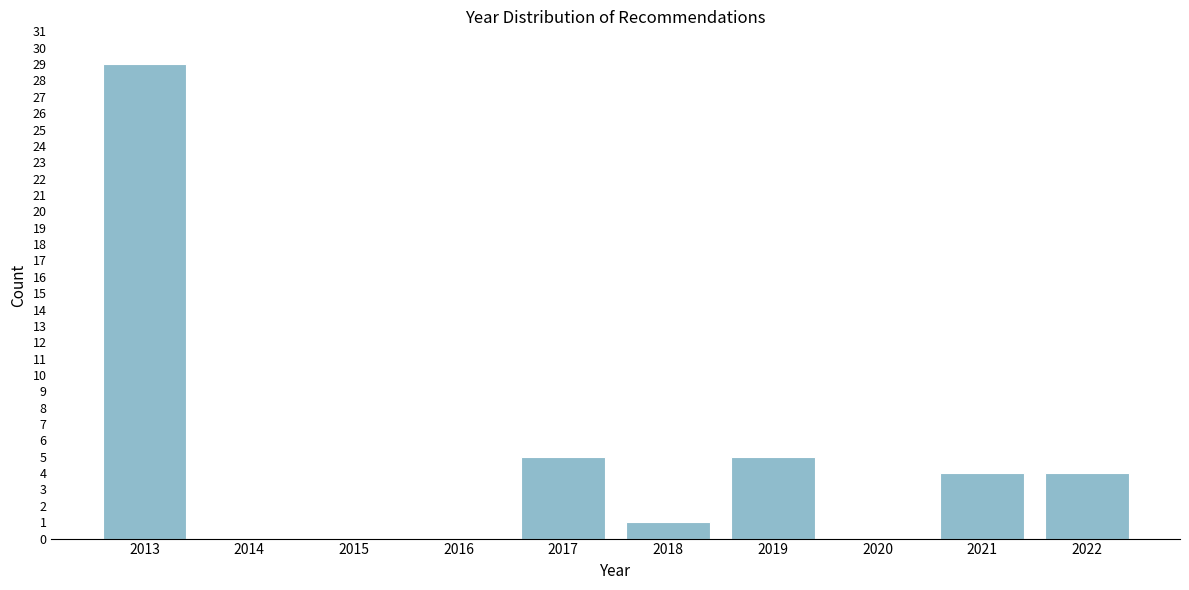

Reading left to right, transcribe all the data shown in this chart.

2013=29	2014=0	2015=0	2016=0	2017=5	2018=1	2019=5	2020=0	2021=4	2022=4